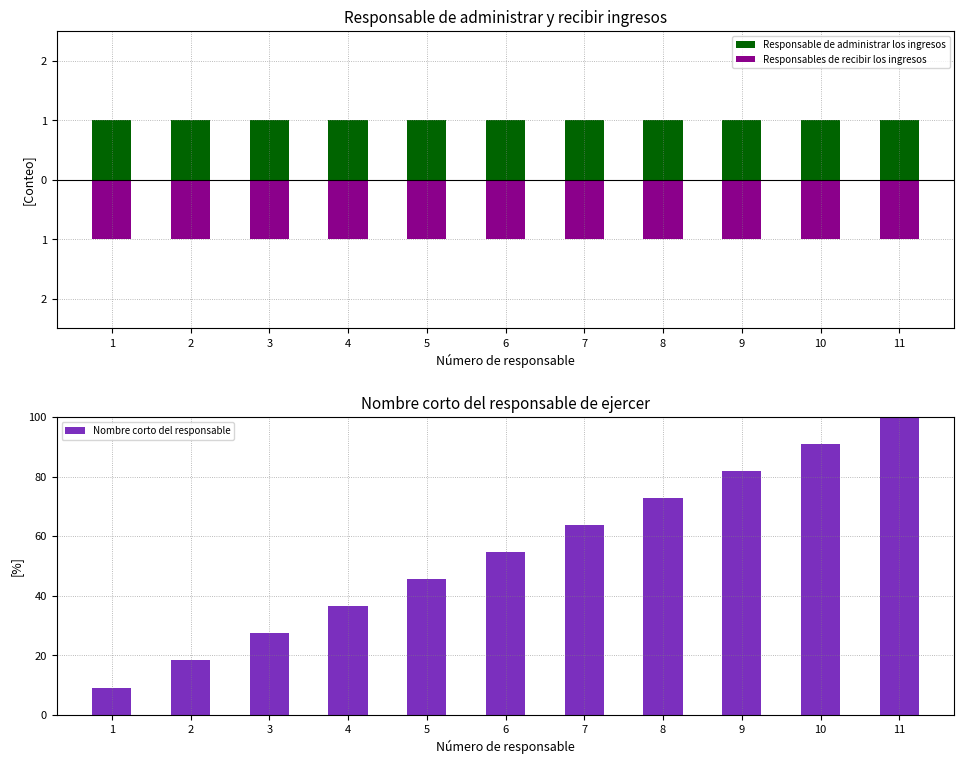

What are all the series names shown in the legend?

Responsable de administrar los ingresos, Responsables de recibir los ingresos, Nombre corto del responsable